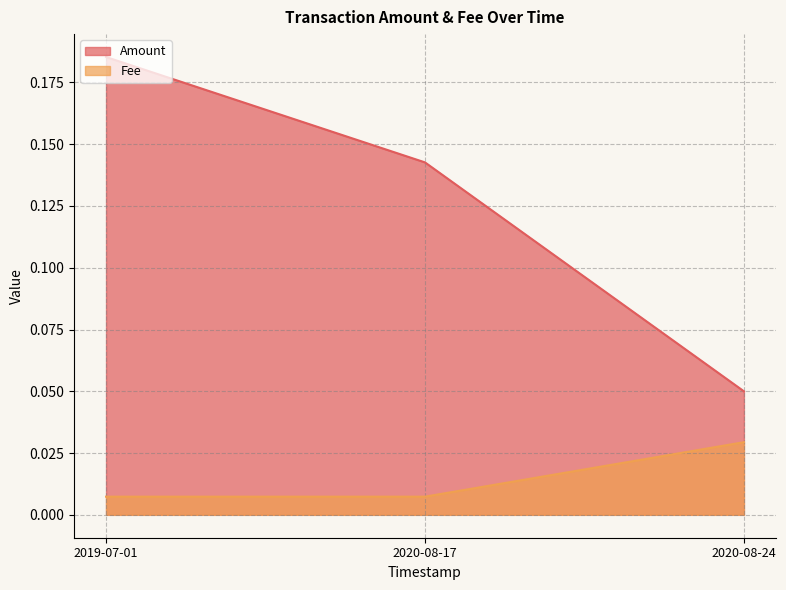

What is the label of the 2nd point from the left?

2020-08-17